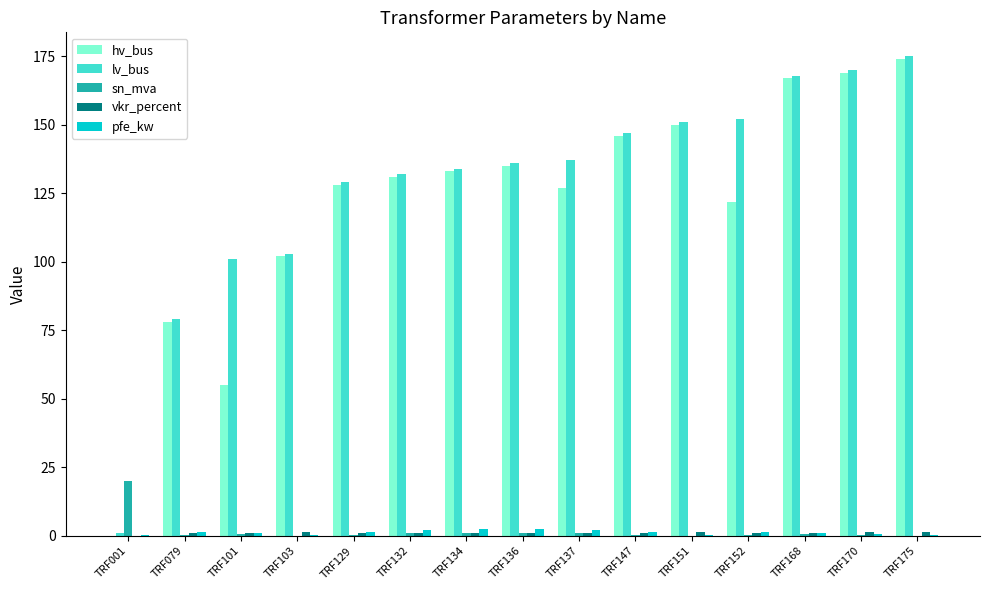

Does the chart contain stacked bars?

No